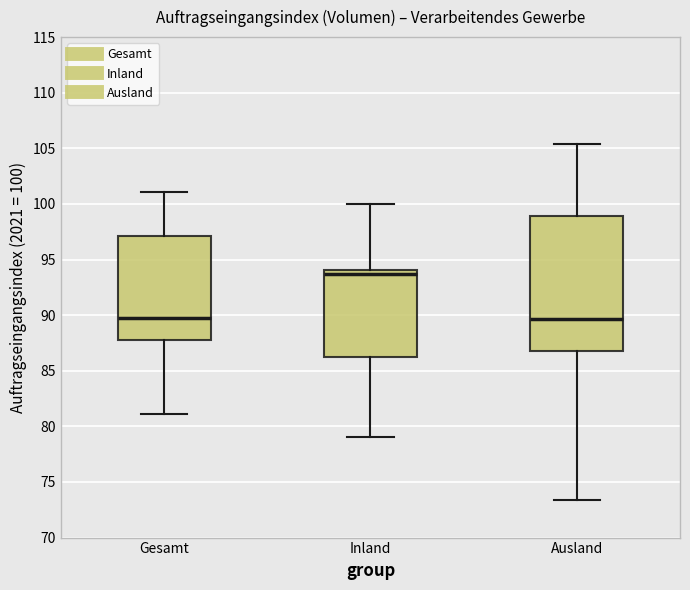

Which box is the tallest, from its lower edge to its upper edge?

Ausland